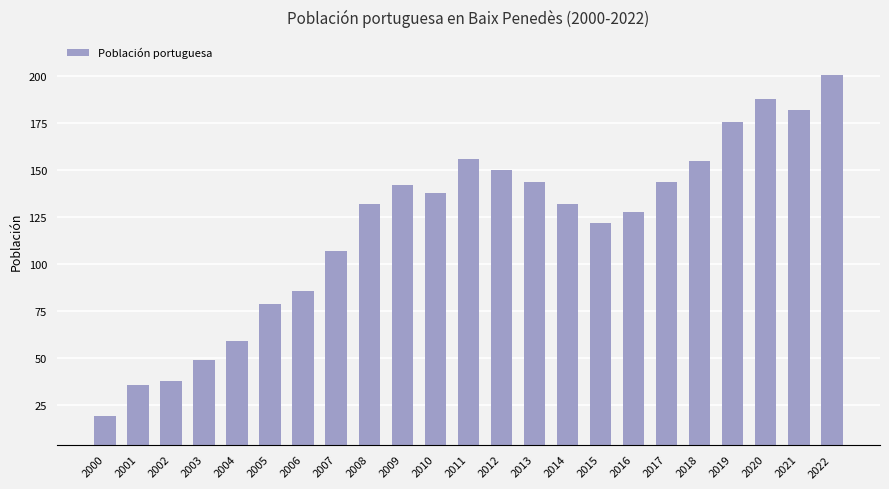

What is the difference between the values at 2003 and 2021?

133